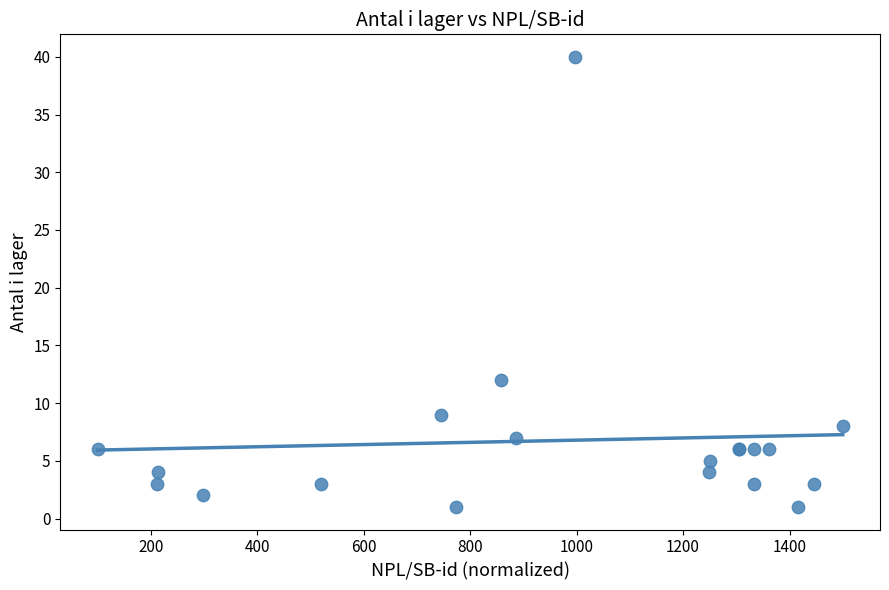

What Y value in the scatter plot is closest to 20?

12